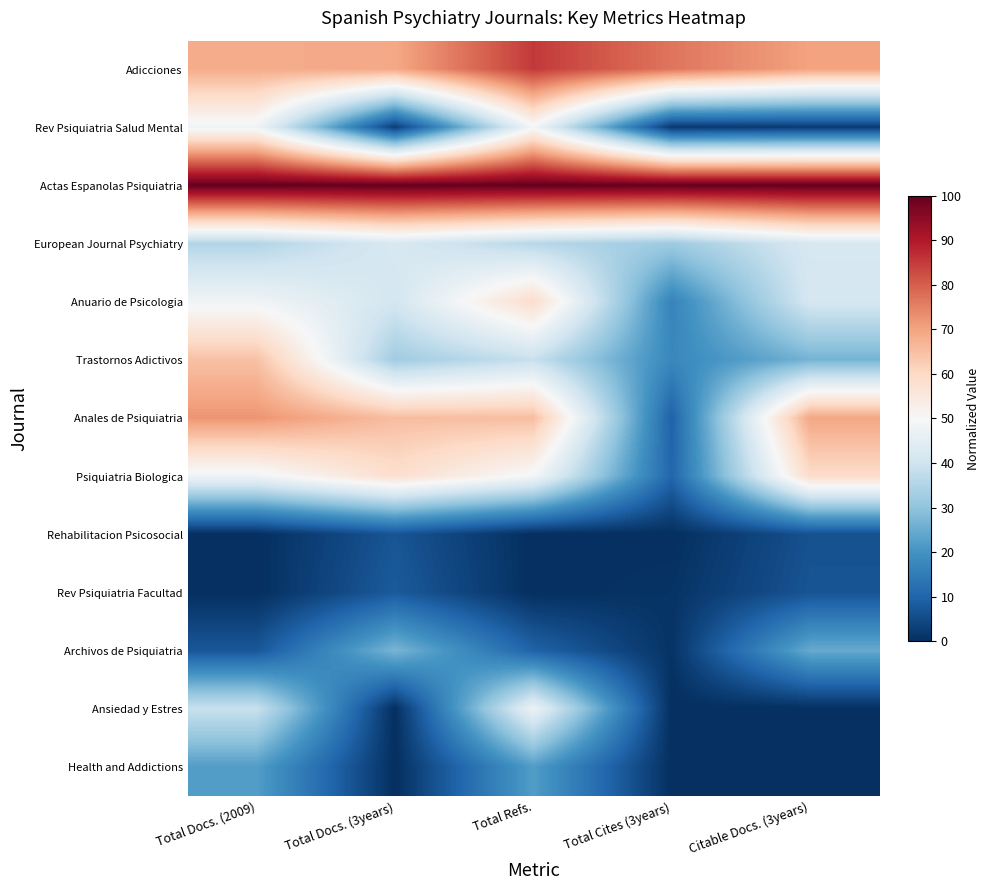

Rank the series at Total Refs. from lowest to highest value.

Rehabilitacion Psicosocial, Rev Psiquiatria Facultad, Archivos de Psiquiatria, Health and Addictions, European Journal Psychiatry, Trastornos Adictivos, Ansiedad y Estres, Rev Psiquiatria Salud Mental, Psiquiatria Biologica, Anuario de Psicologia, Anales de Psiquiatria, Adicciones, Actas Espanolas Psiquiatria